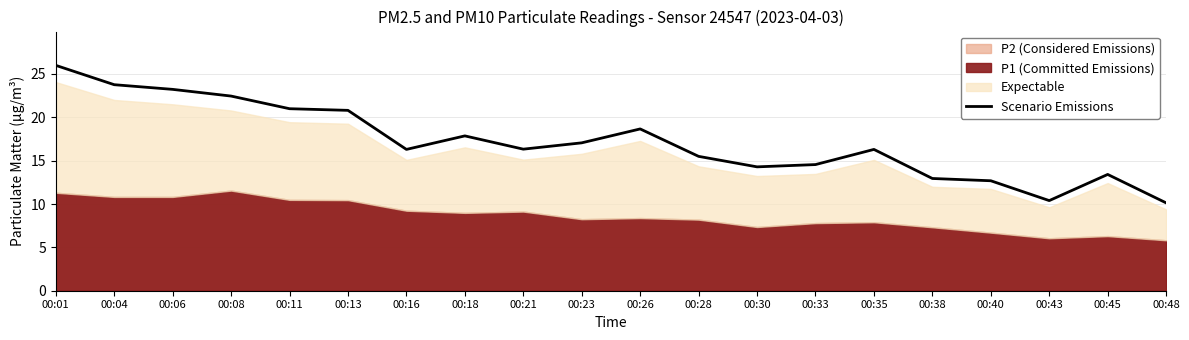

True or false: Scenario Emissions has a value of 3.7 at 00:43.

False